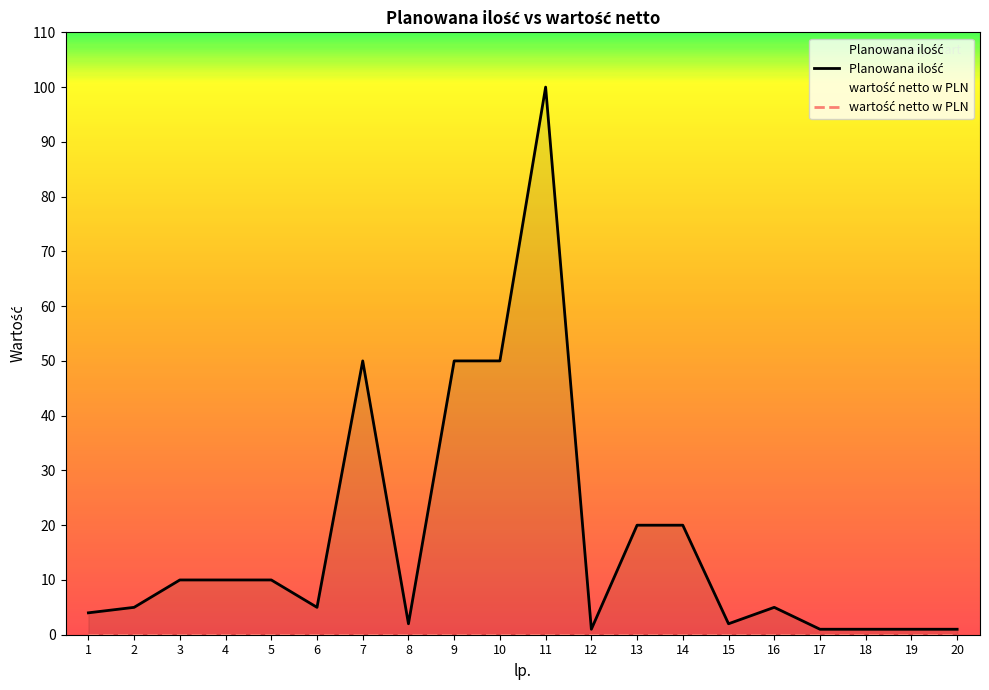

True or false: Planowana ilość has more than 1 interior local peaks.

True